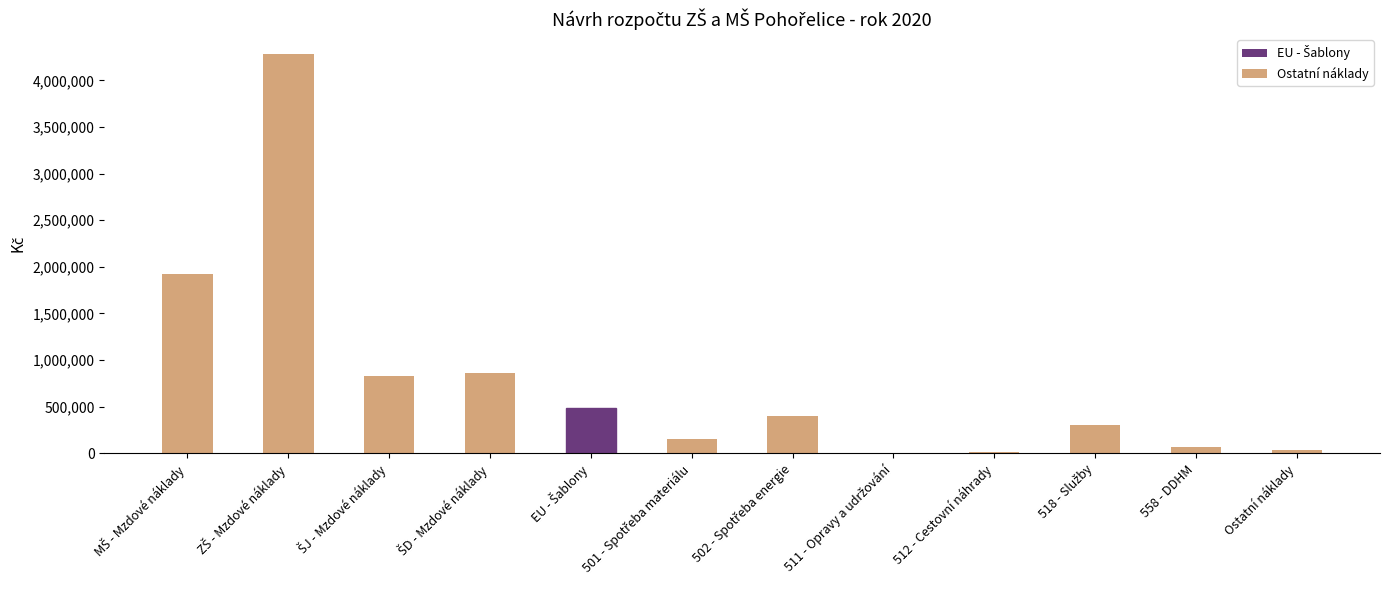

What is the greatest value displayed?

4280000